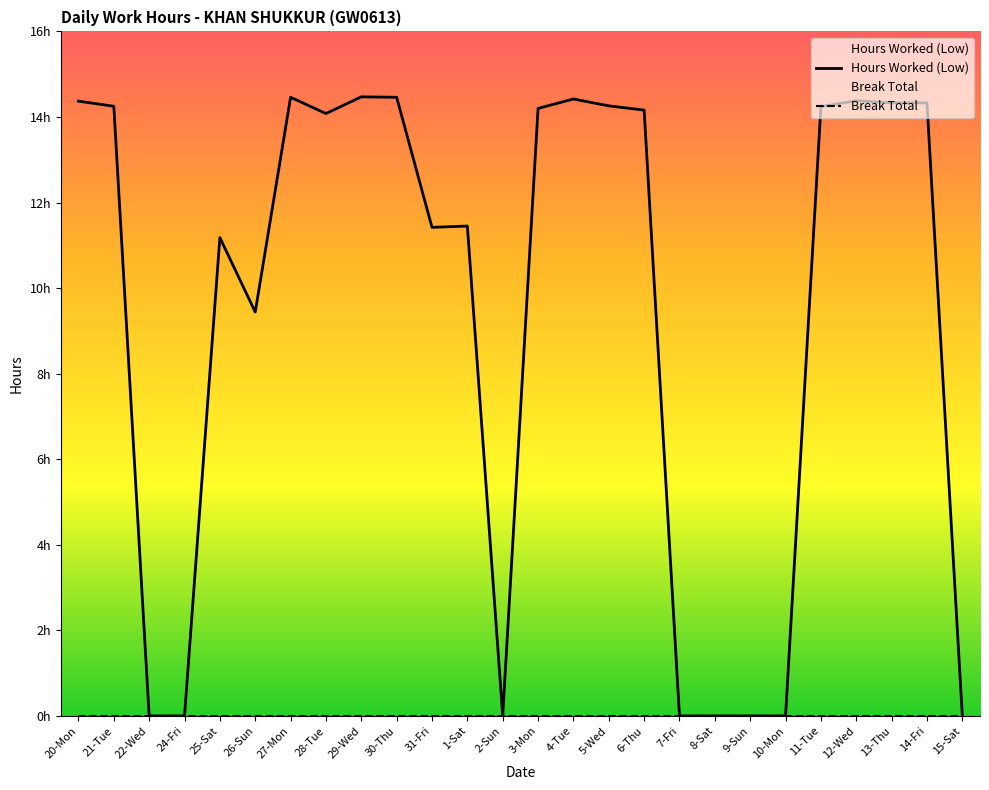

What is the label of the 7th point from the left?

27-Mon